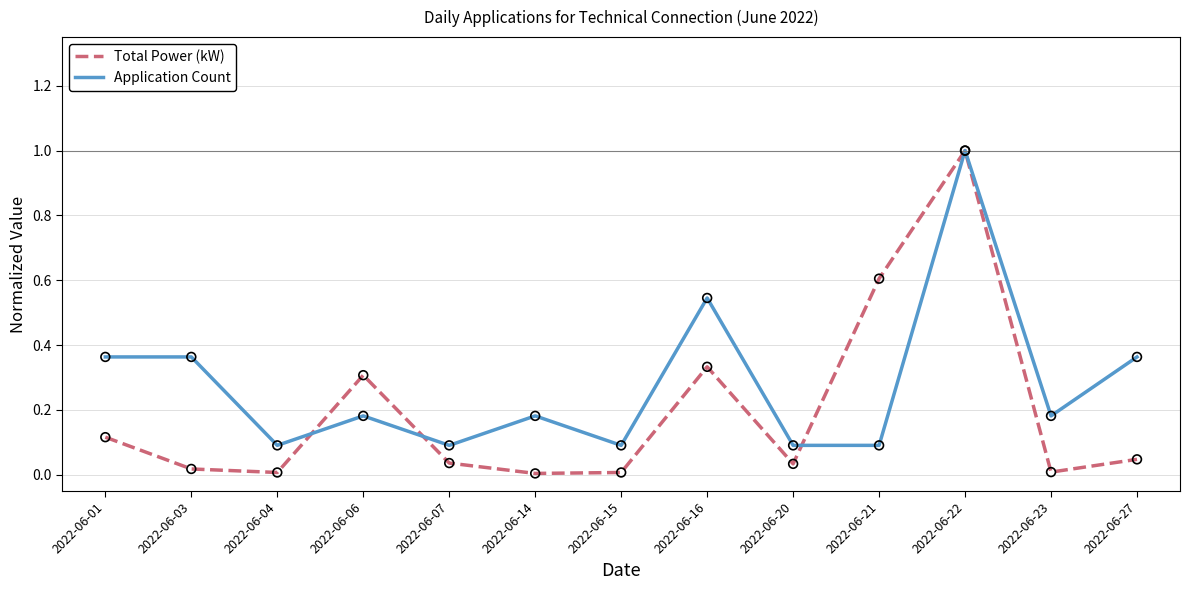

At which category is the sum across all series the highest?

2022-06-22